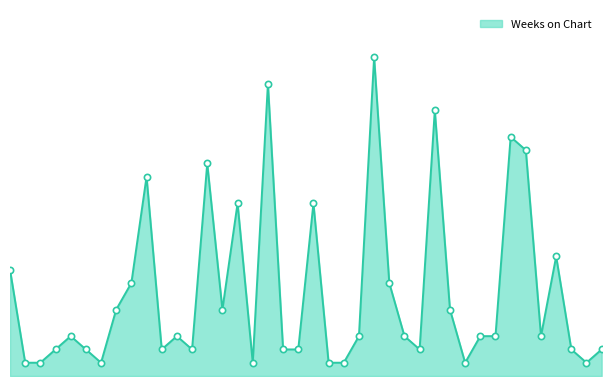

What is the value of the 32nd point from the left?

3